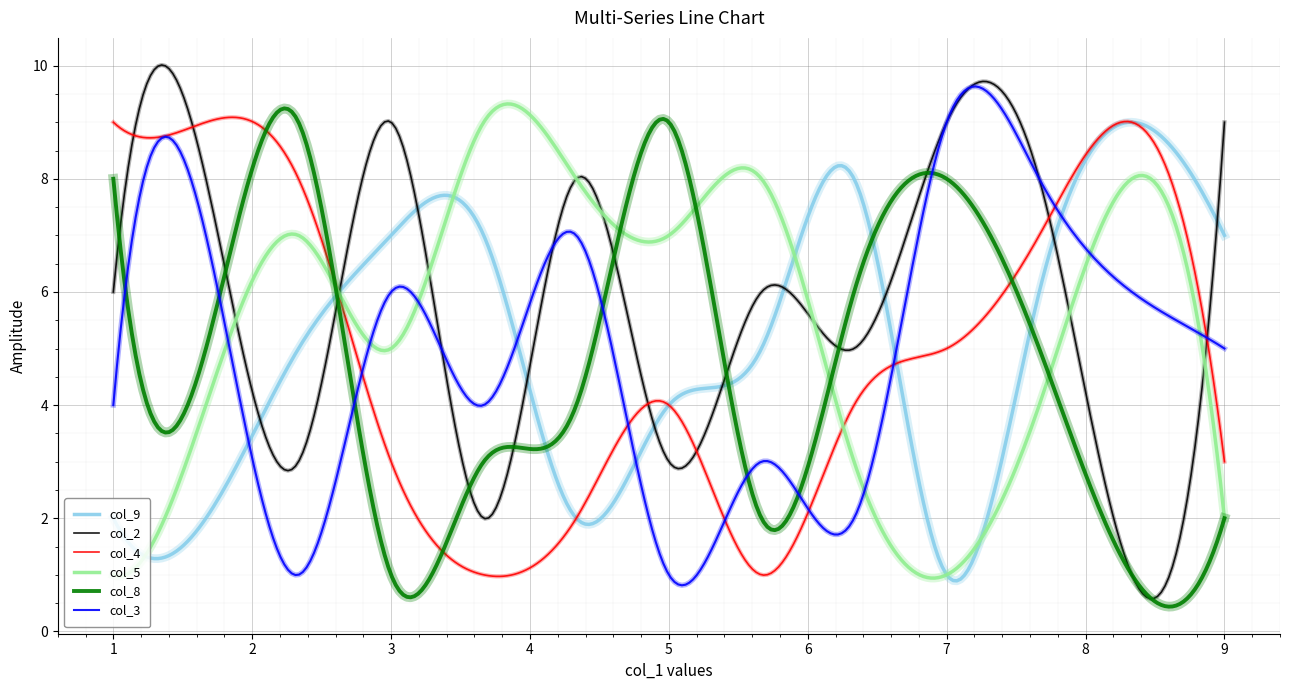

Which series has the widest spread of values?

col_2